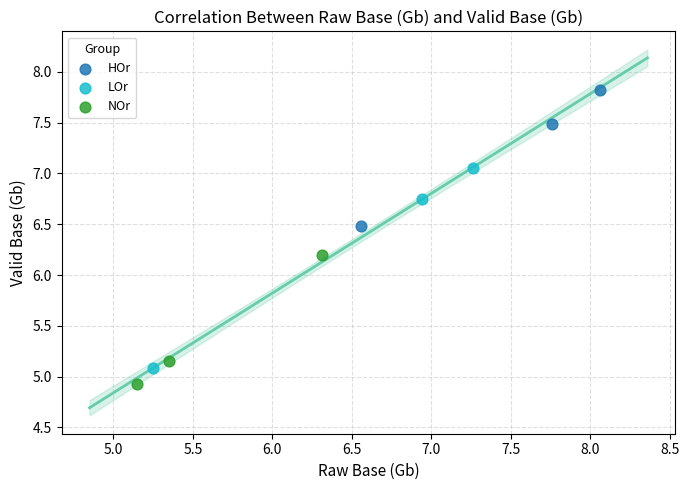

Which series contains the highest Y value?

HOr